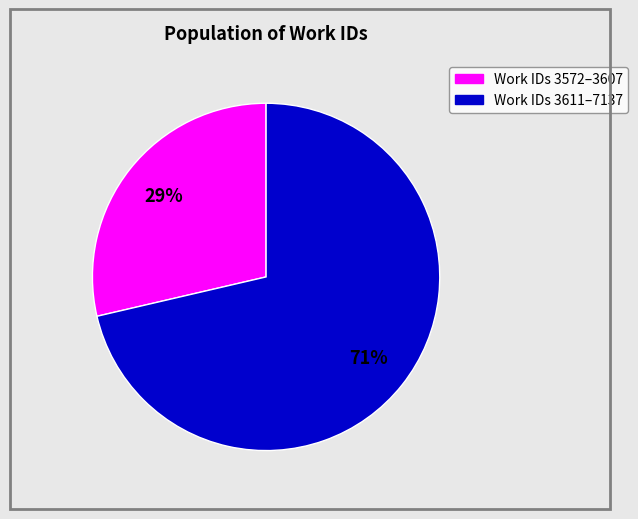

Count the number of slices in the pie.

2